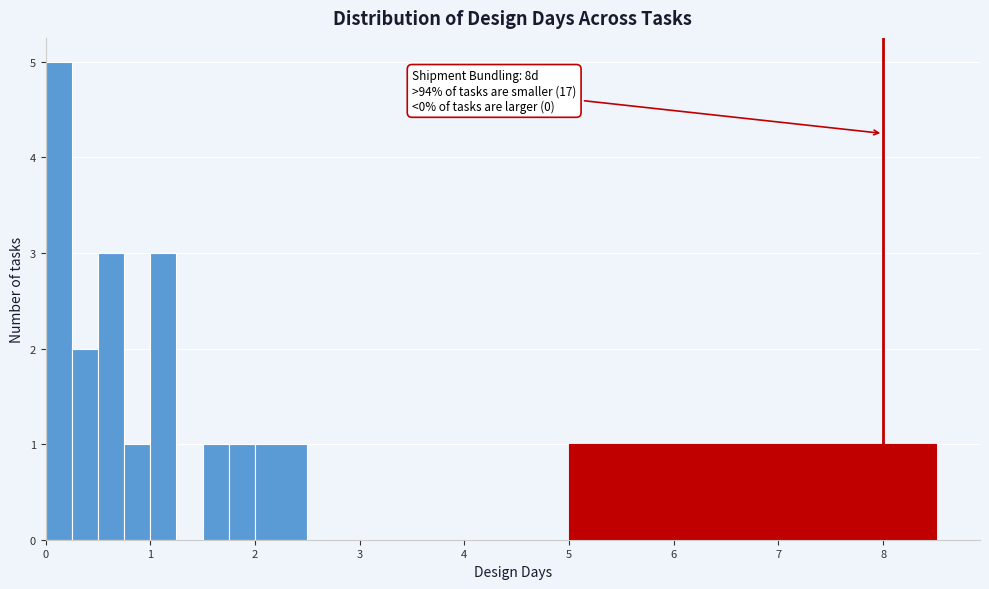

Read against the x-axis, roughly where is the centre of the tallest bar?

0.1